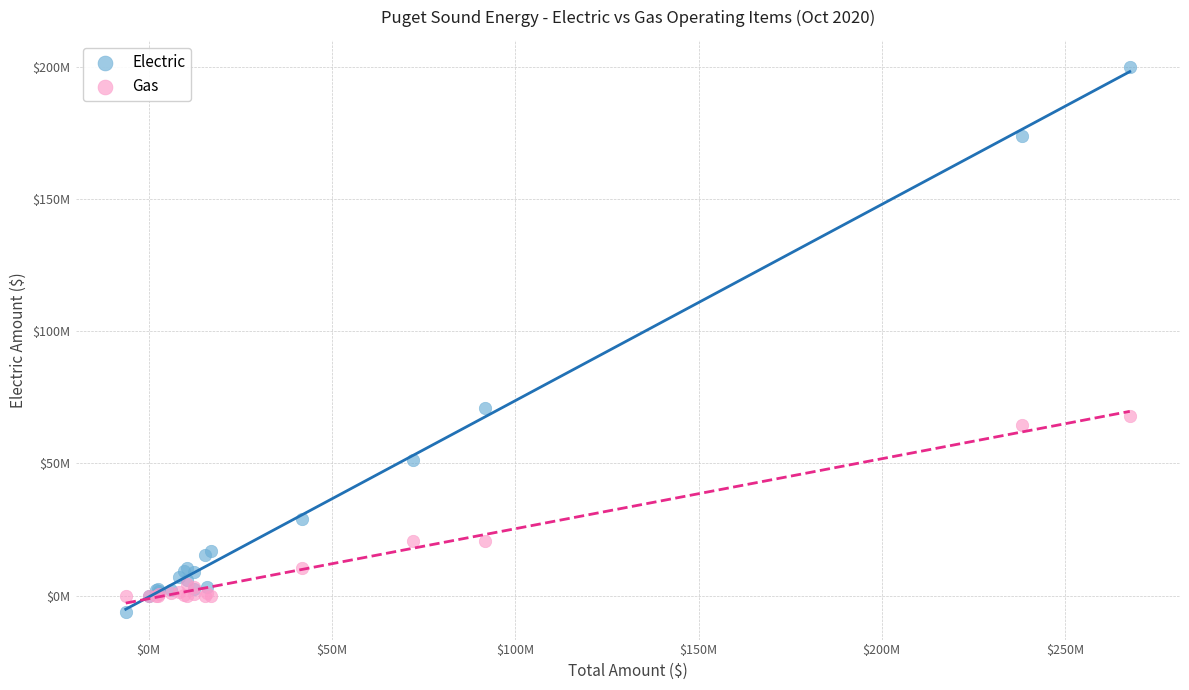

What are all the series names shown in the legend?

Electric, Gas